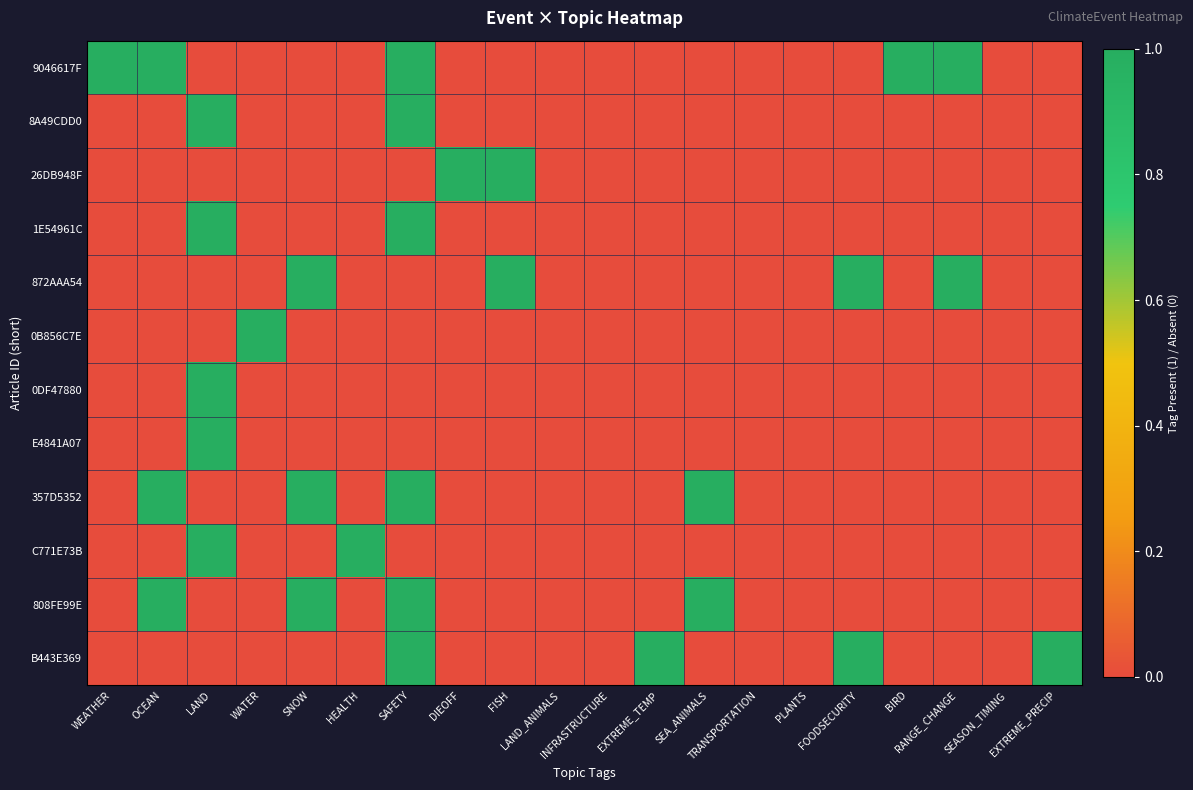

Count the number of categories in the chart.

20